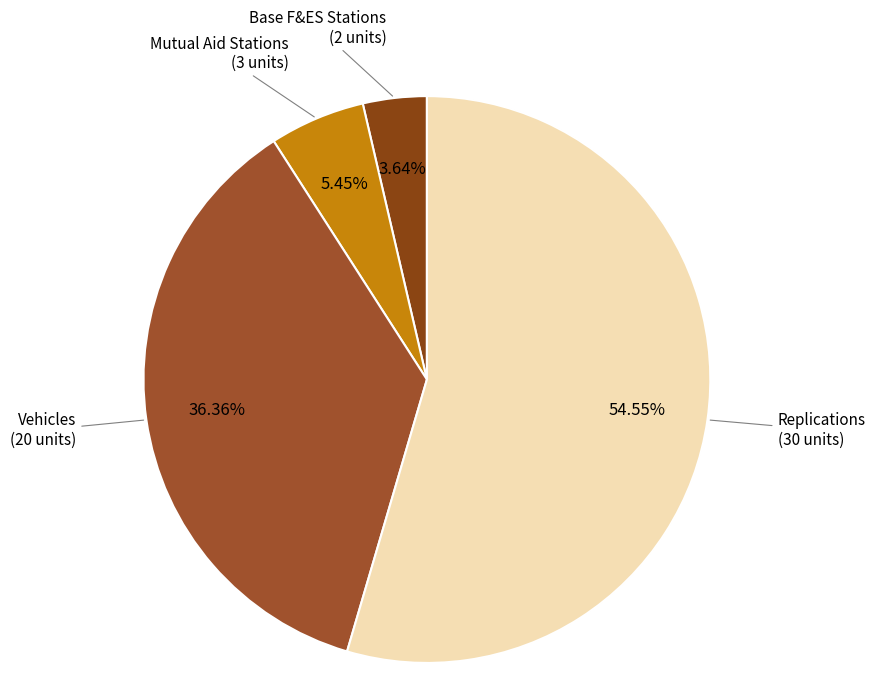

Is it true that Vehicles is 36% of the pie?

True